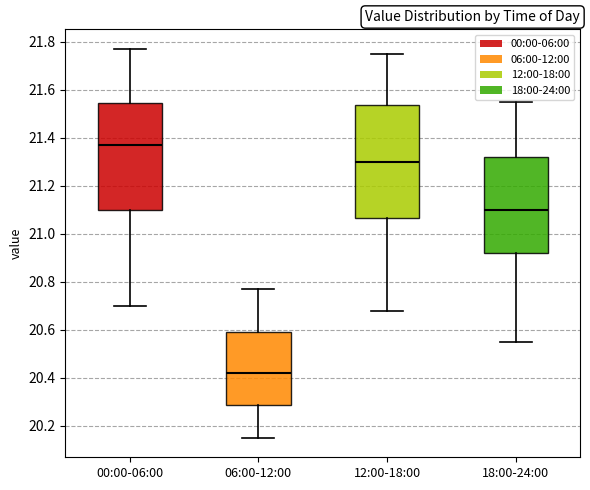

Which box has the lowest median line?

06:00-12:00